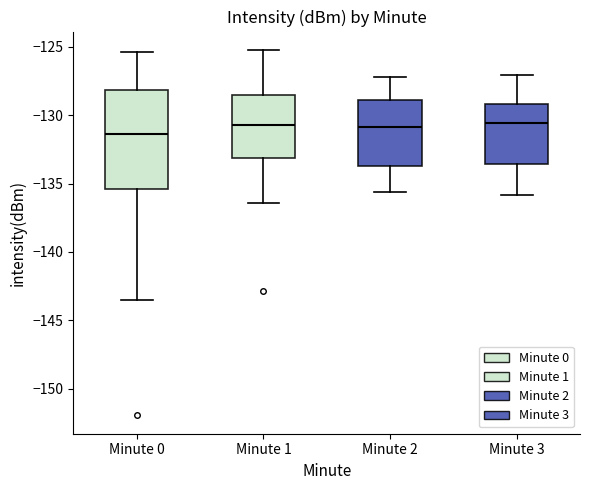

Reading left to right, read every box against the y-axis: the position of its median line, the range the box covers, and the ends of its whiskers. The values are not printed on the chart, so give them approximately, as read against the axis.

Minute 0: median -131.5, box -135.5 to -128.0, whiskers -143.5 to -125.5
Minute 1: median -130.5, box -133.0 to -128.5, whiskers -136.5 to -125.0
Minute 2: median -131.0, box -133.5 to -129.0, whiskers -135.5 to -127.0
Minute 3: median -130.5, box -133.5 to -129.0, whiskers -136.0 to -127.0